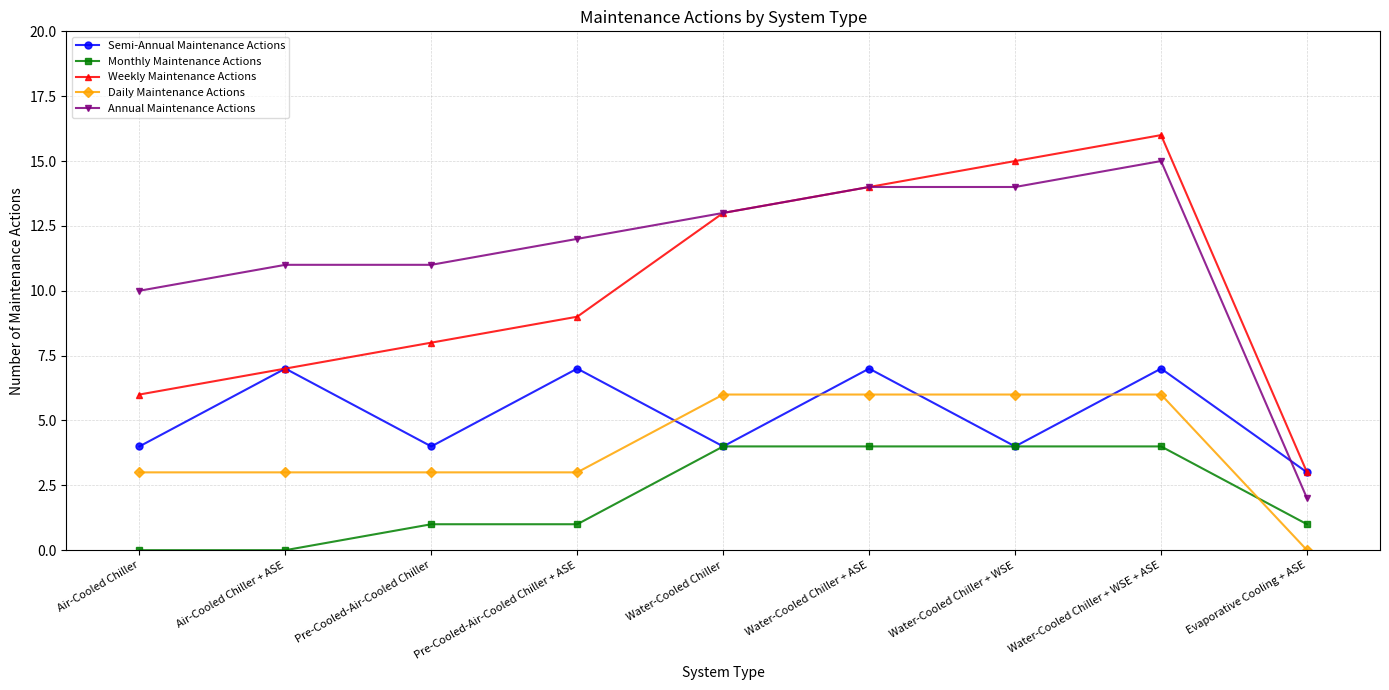

True or false: Monthly Maintenance Actions and Annual Maintenance Actions intersect in this chart.

False